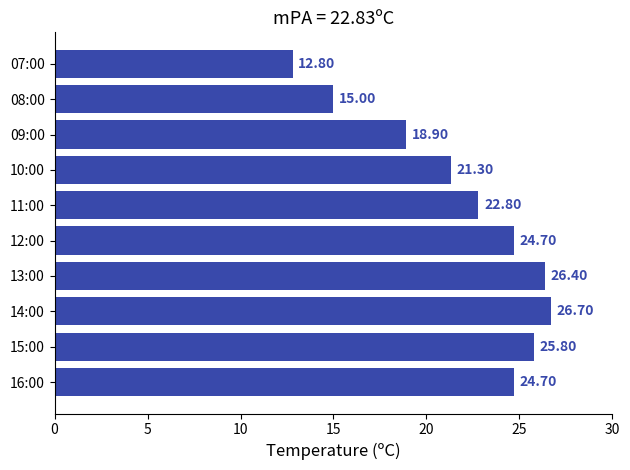

What is the average value?

21.9